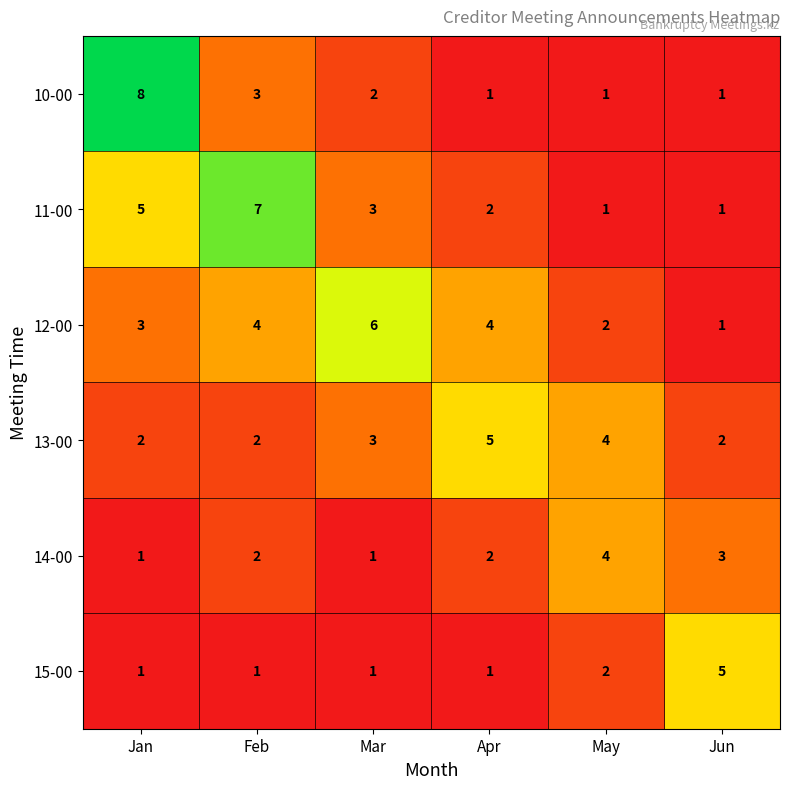

Count the 12-00 values in the range 2 to 4.

4